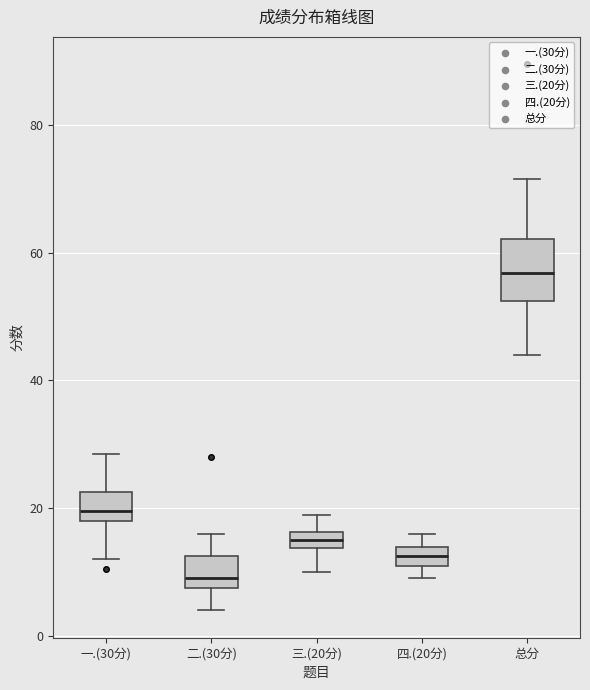

Which box is the tallest, from its lower edge to its upper edge?

总分